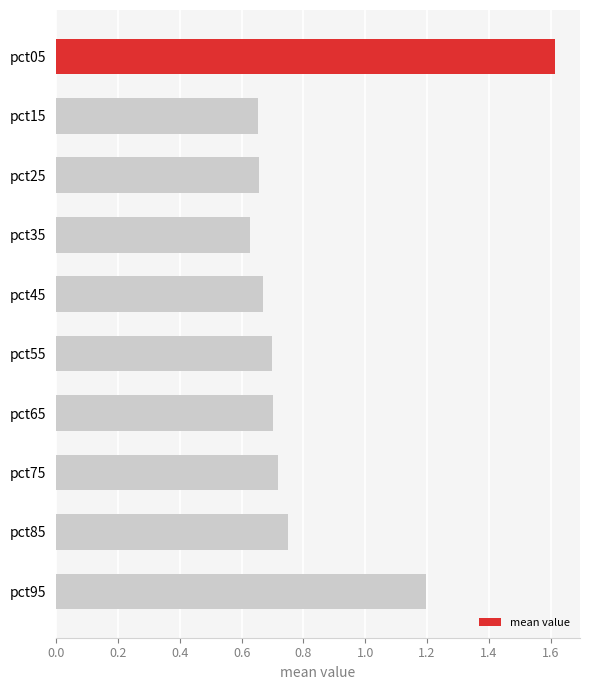

What is the value of the 10th bar from the top?

1.2